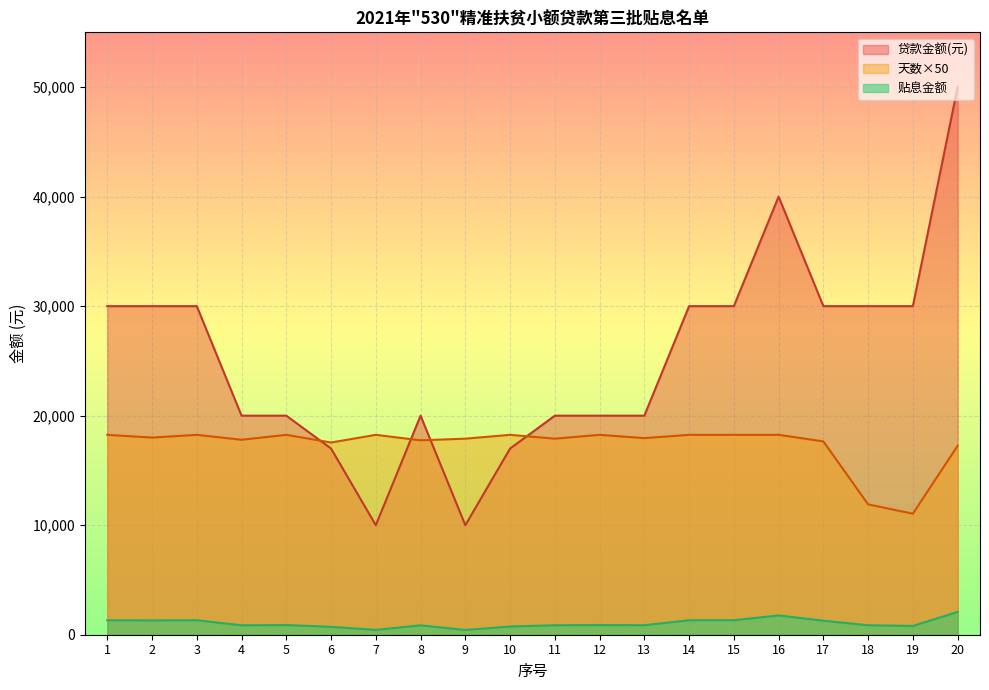

How many lines are shown in the chart?

3